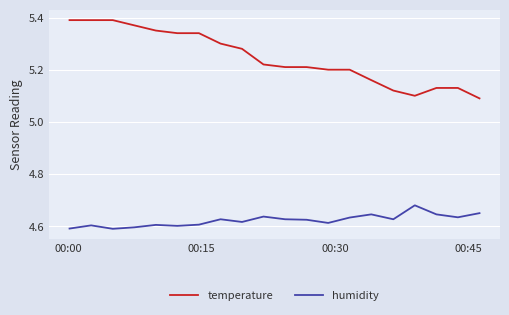

True or false: temperature and humidity intersect in this chart.

False